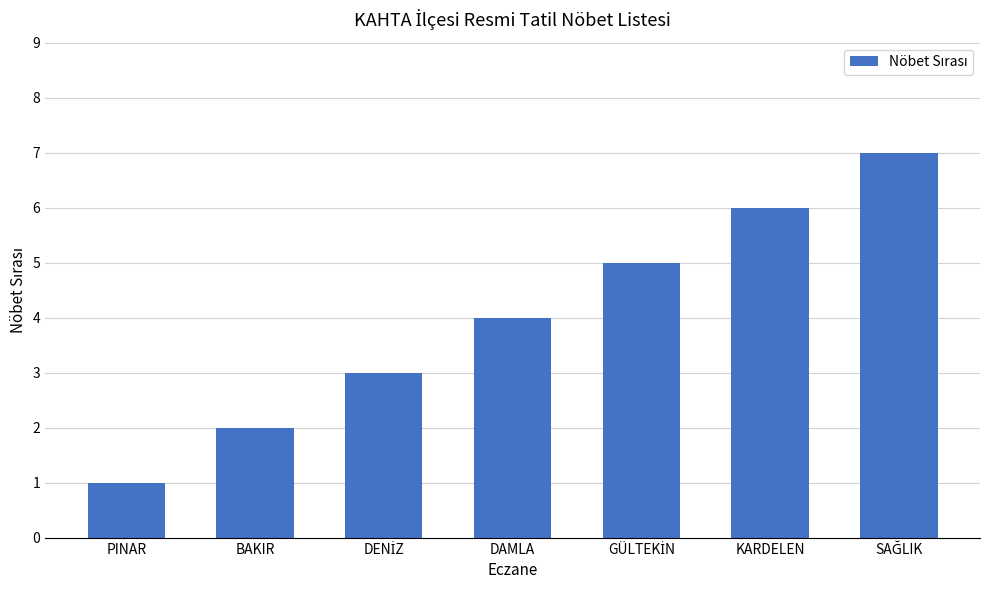

What is the difference between the maximum and minimum values?

6